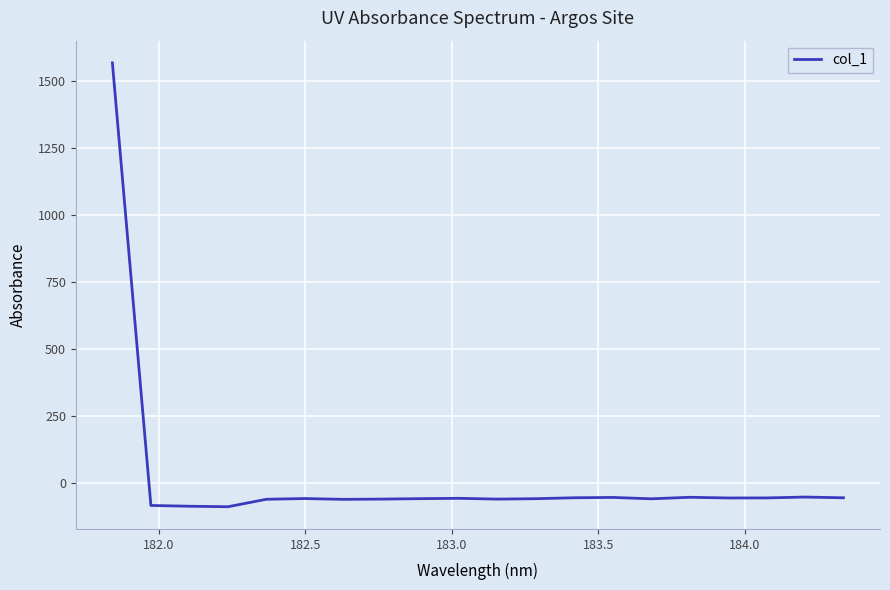

What is the difference between the maximum and minimum values?

1657.1